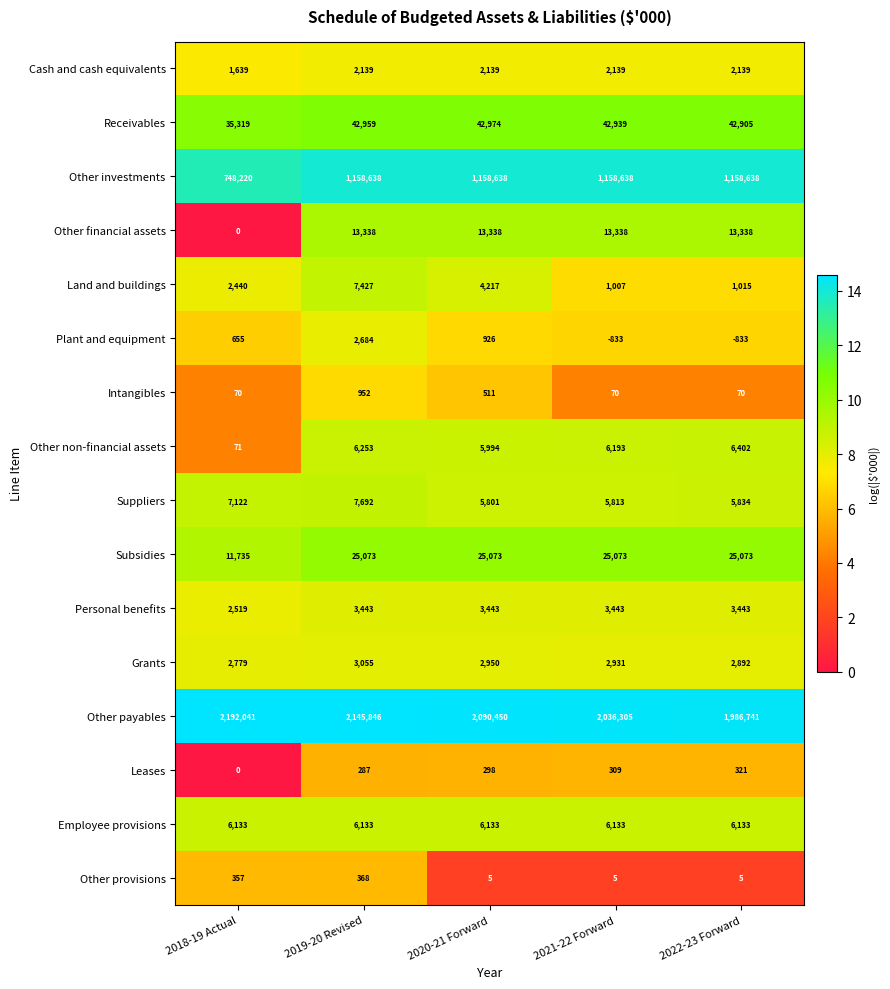

At 2020-21 Forward, list the series in order from largest to smallest.

Other payables, Other investments, Receivables, Subsidies, Other financial assets, Employee provisions, Other non-financial assets, Suppliers, Land and buildings, Personal benefits, Grants, Cash and cash equivalents, Plant and equipment, Intangibles, Leases, Other provisions